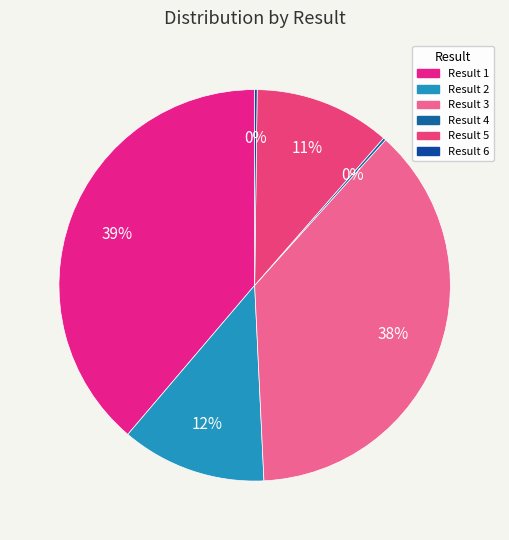

To the nearest percent, what is the difference between the largest and smallest slice percentages?

39%